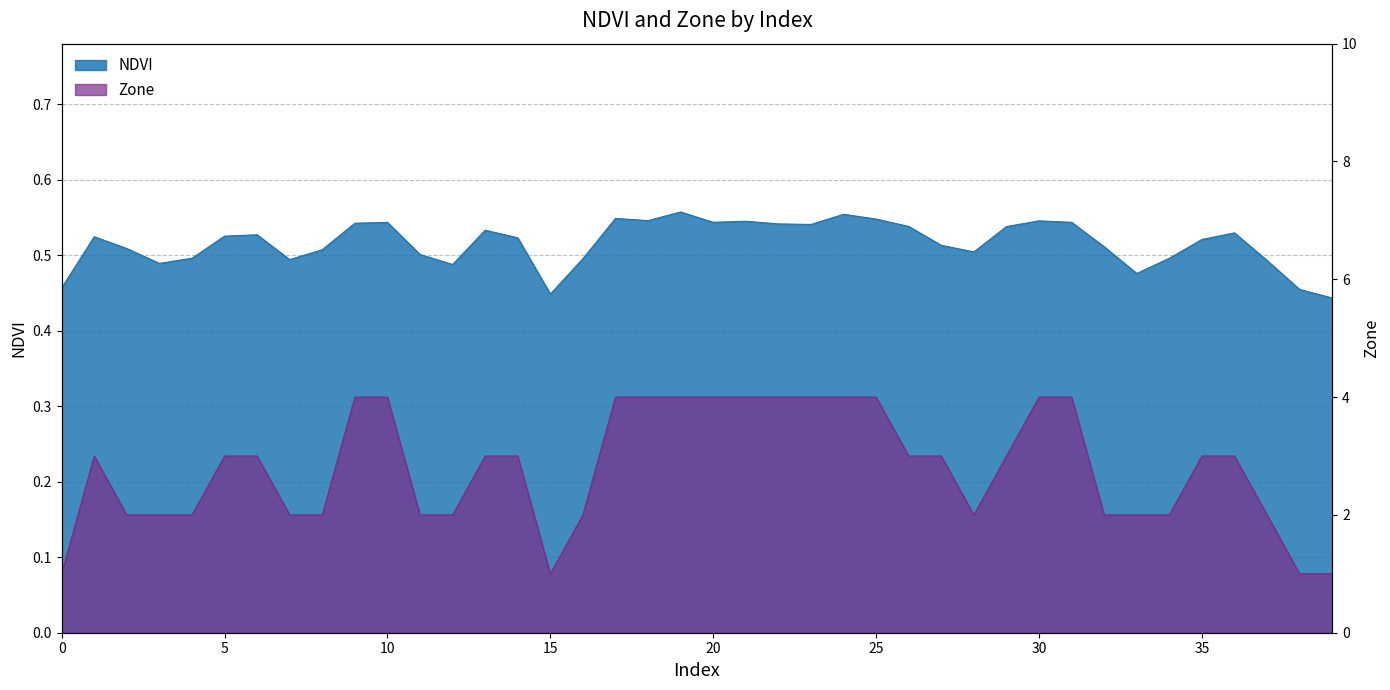

What is the value of the Zone point at the 9th from the left?

2.0